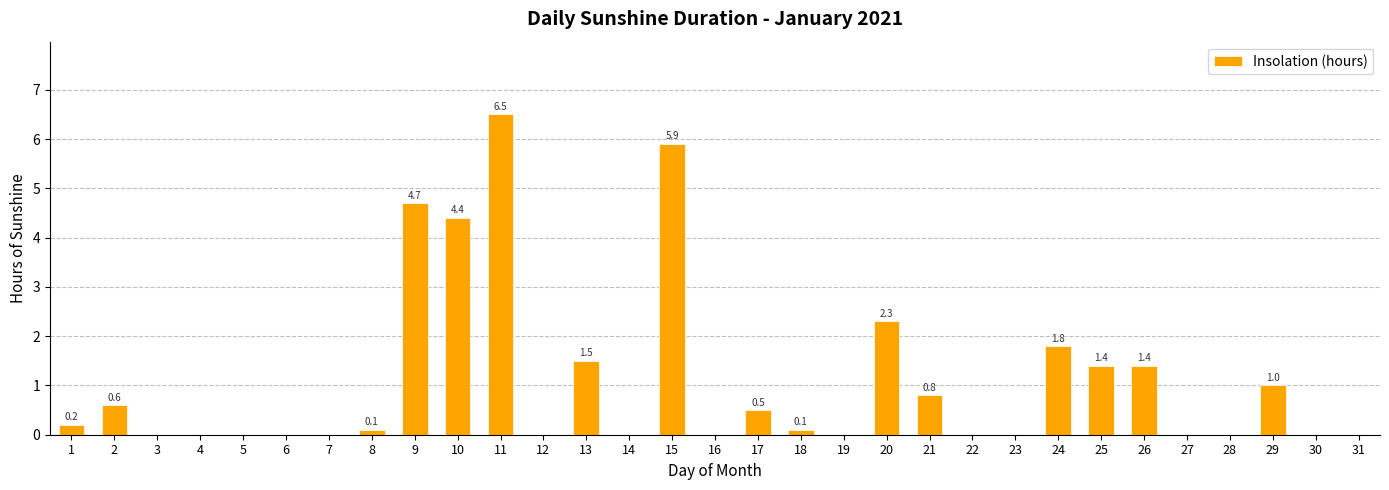

Reading left to right, extract all data points from this chart.

0.2	0.6	0.0	0.0	0.0	0.0	0.0	0.1	4.7	4.4	6.5	0.0	1.5	0.0	5.9	0.0	0.5	0.1	0.0	2.3	0.8	0.0	0.0	1.8	1.4	1.4	0.0	0.0	1.0	0.0	0.0